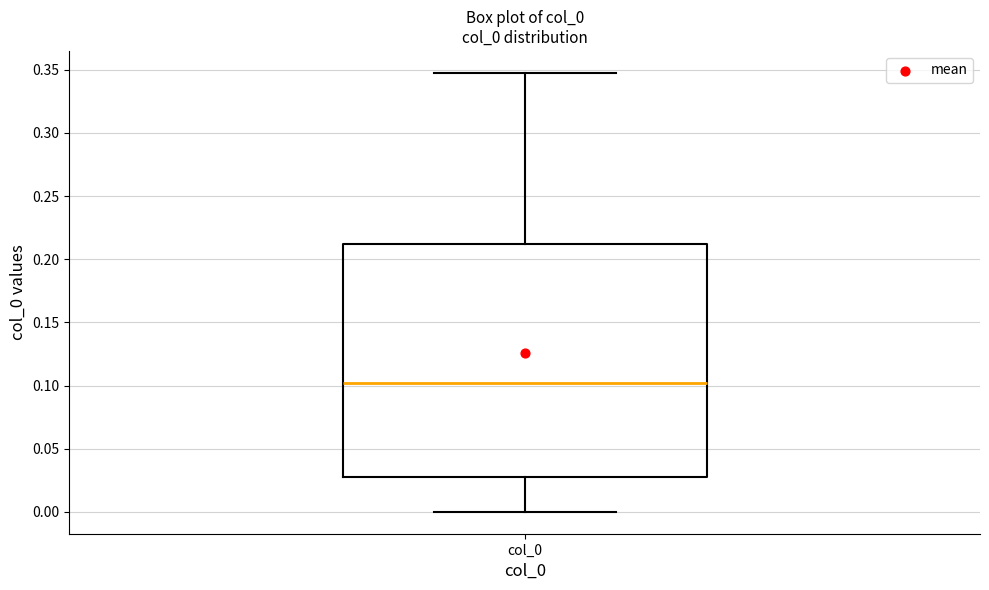

Where does the upper whisker of the box for col_0 end on the y-axis? The values are not printed on the chart, so give them approximately, as read against the axis.

0.350